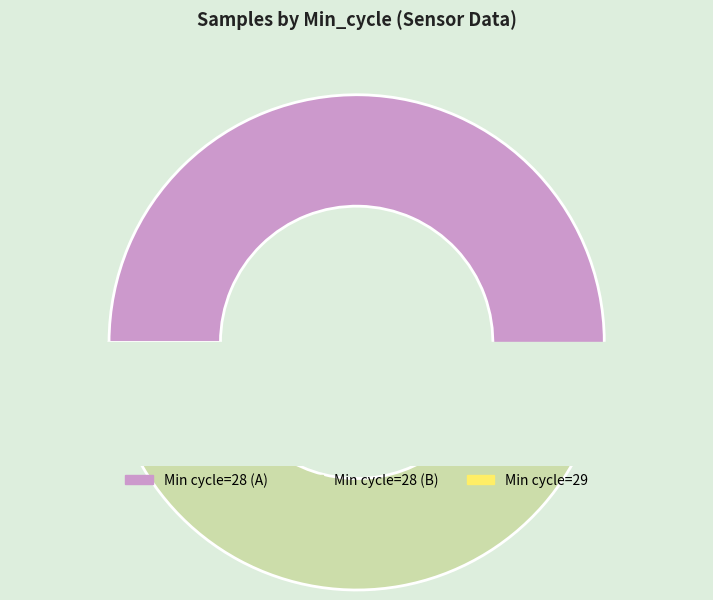

The 28 slice represents 3% of the pie. True or false?

True